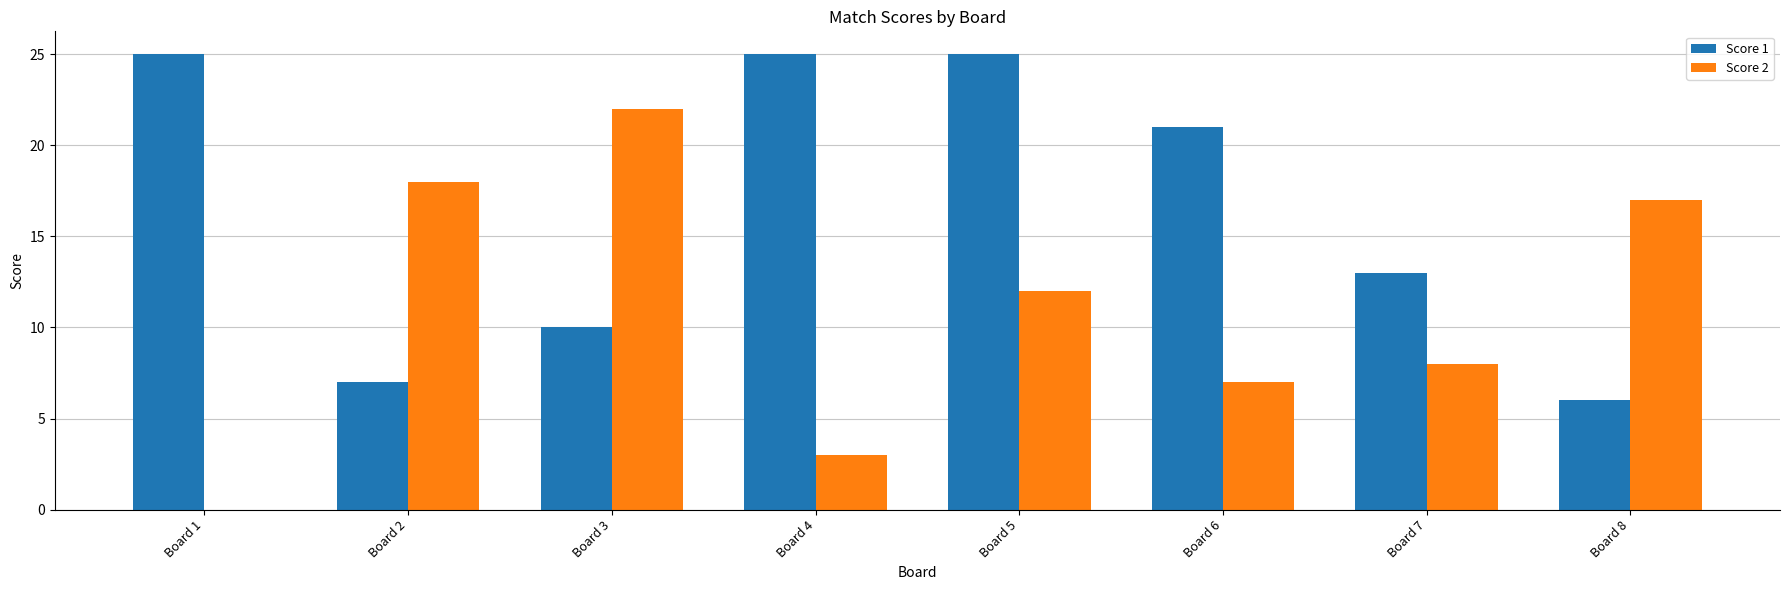

Reading right to left, transcribe all the data shown in this chart.

Score 1: 6	13	21	25	25	10	7	25
Score 2: 17	8	7	12	3	22	18	0